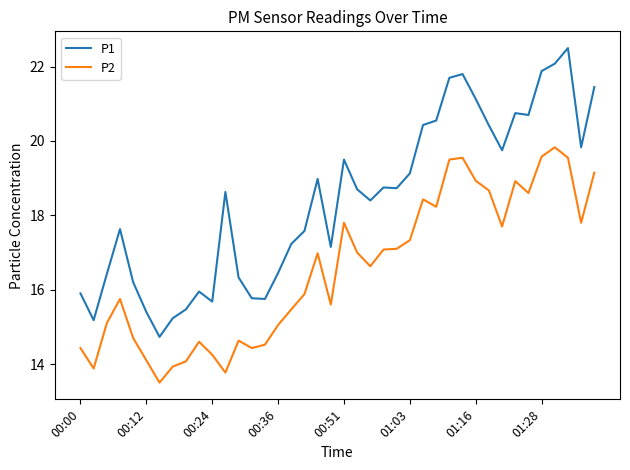

Which series has the largest total across all categories?

P1